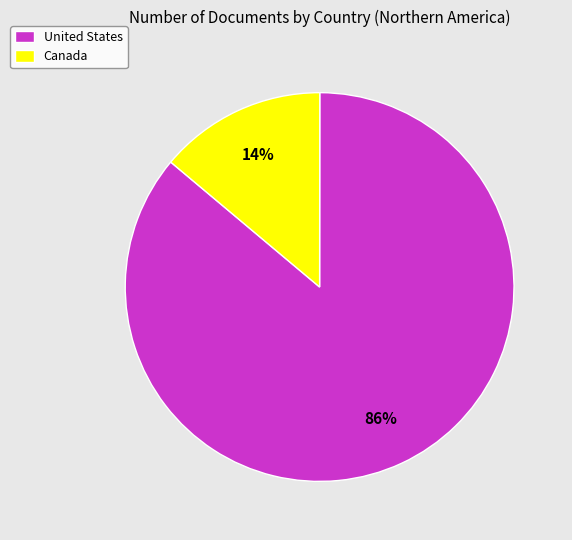

Rank the categories by value from lowest to highest.

Canada, United States